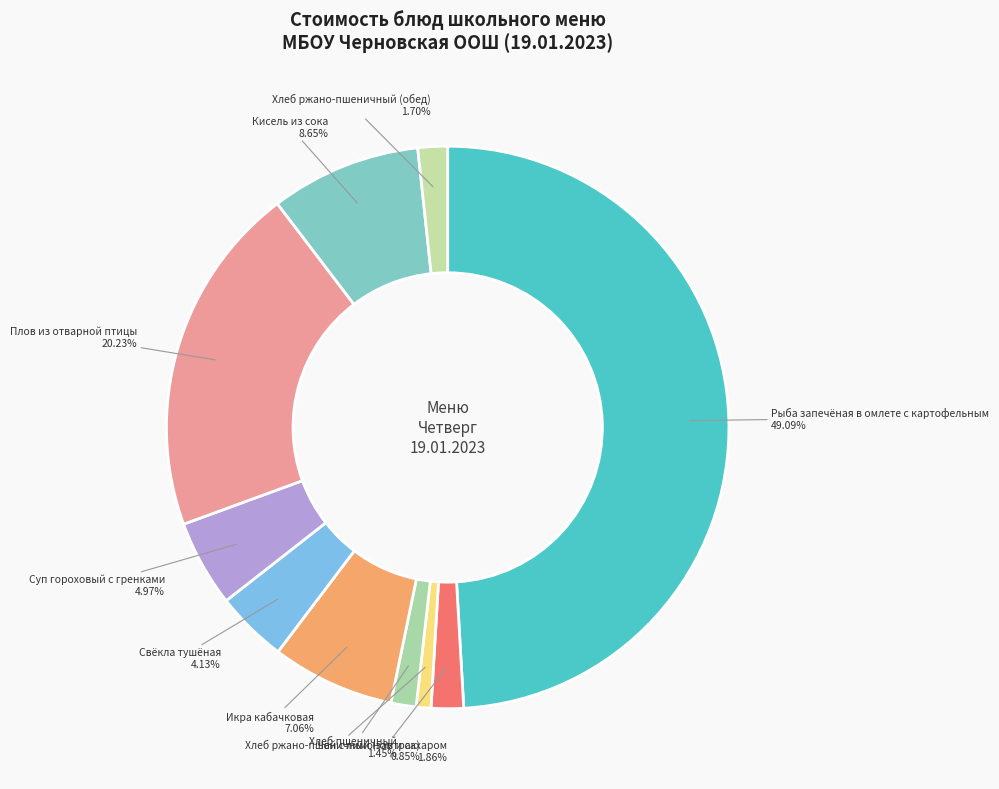

Does Хлеб ржано-пшеничный (завтрак) represent more than half of the total?

No